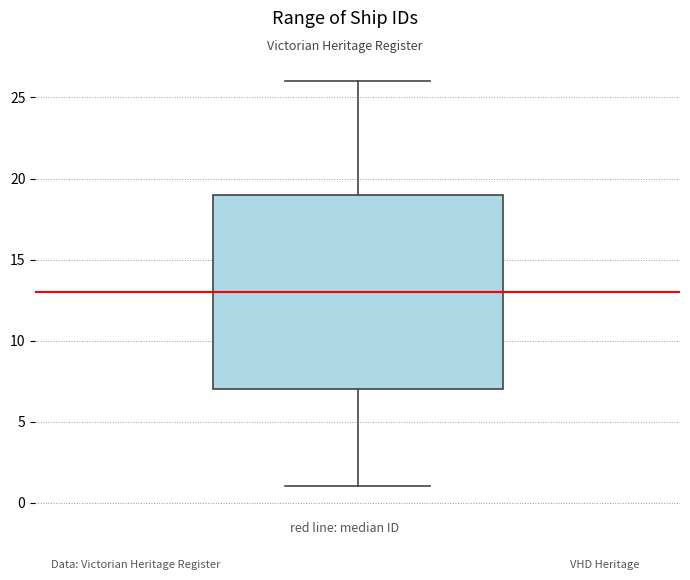

Transcribe this box plot: give where the median line is, the range the box spans, and where the two whiskers end, as read against the y-axis. The values are not printed on the chart, so give them approximately, as read against the axis.

median 13, box 7 to 19, whiskers 1 to 26